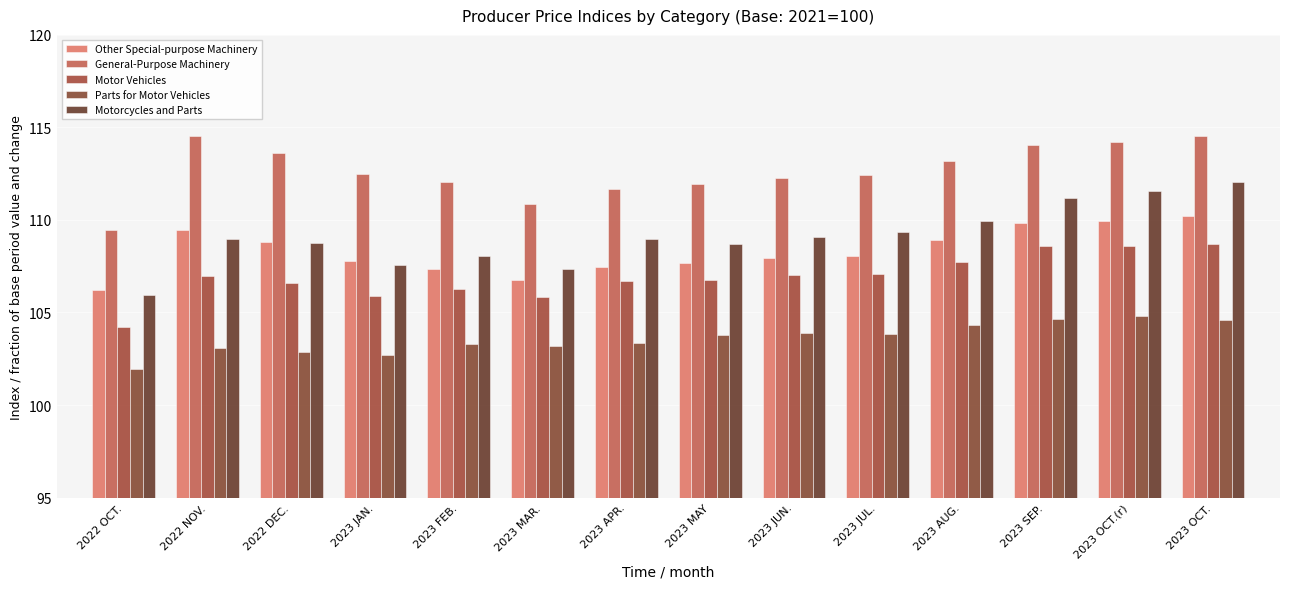

Is the value of General-Purpose Machinery at 2023 MAR. greater than the value of Parts for Motor Vehicles at 2022 NOV.?

Yes